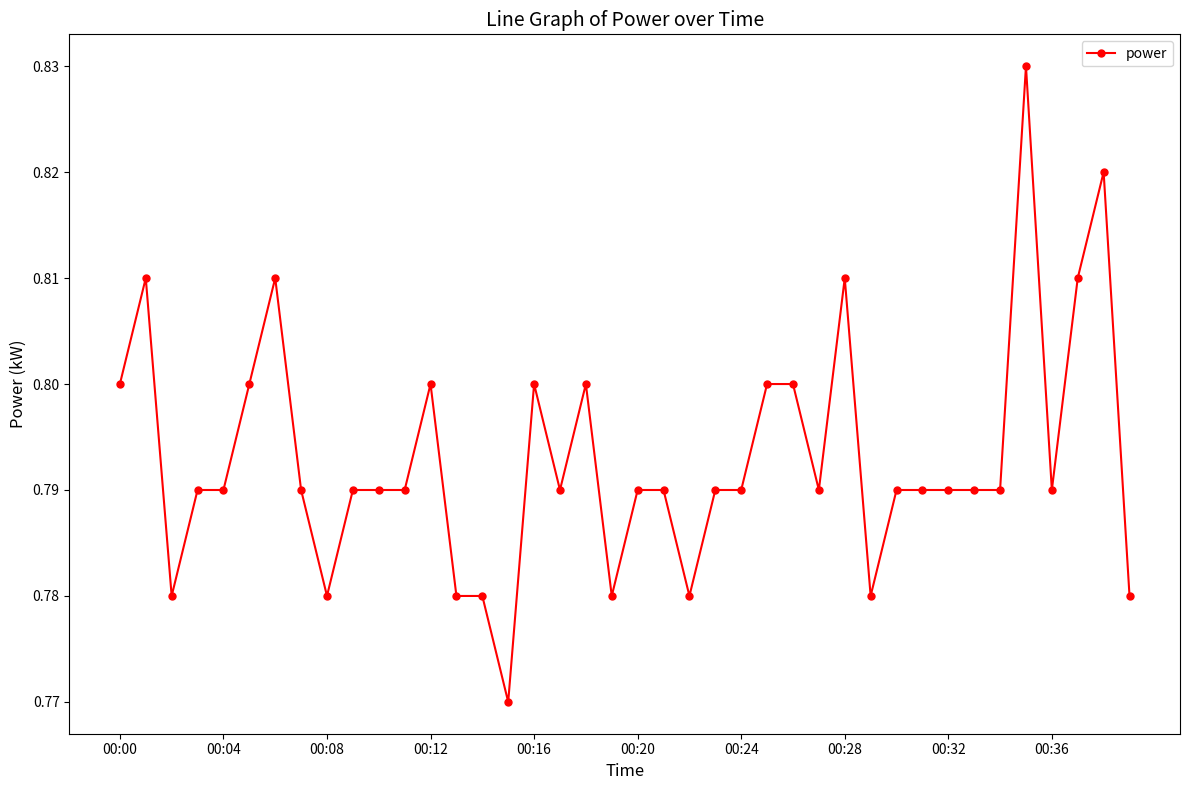

How many values are between 0 and 1?

40